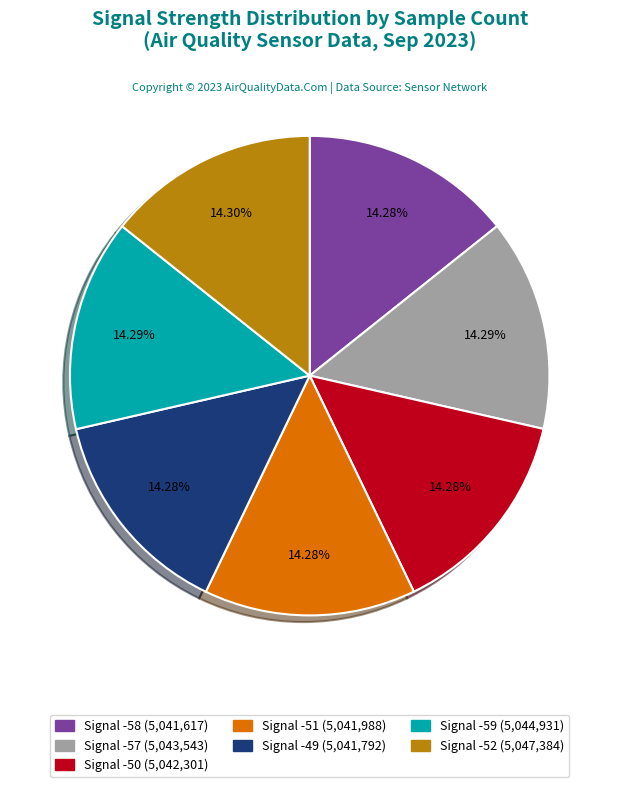

Does any single category account for the majority?

No